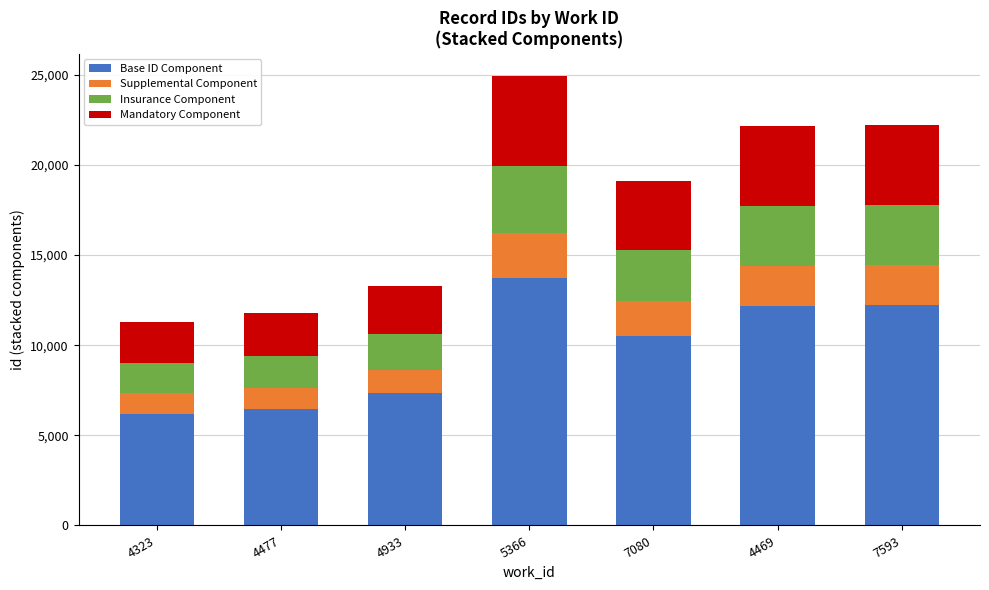

What is the total value across all series at 4469?

22175.0